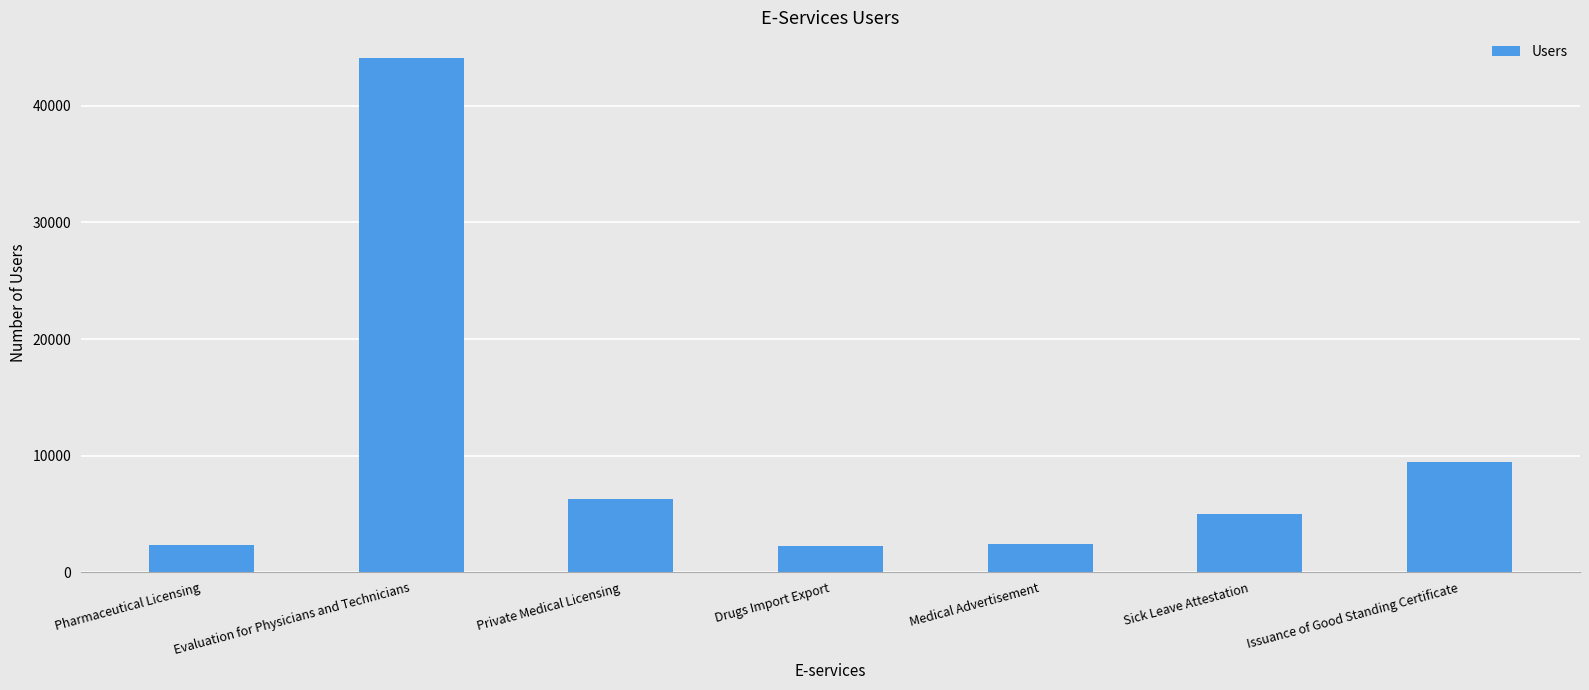

Where is the data nearest to the value 23178?

Issuance of Good Standing Certificate